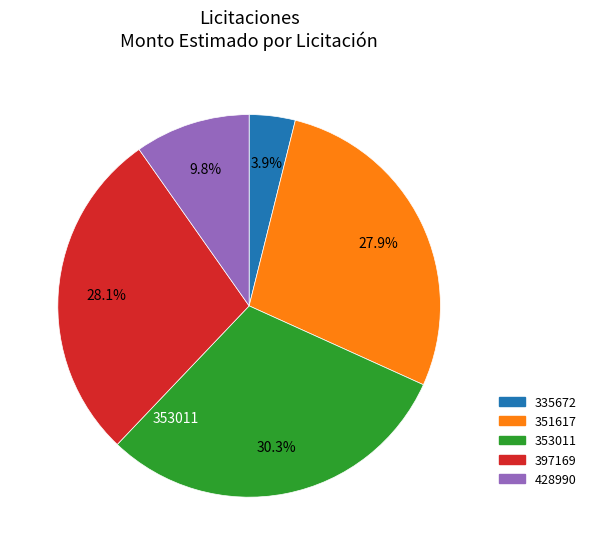

Does any single category account for the majority?

No